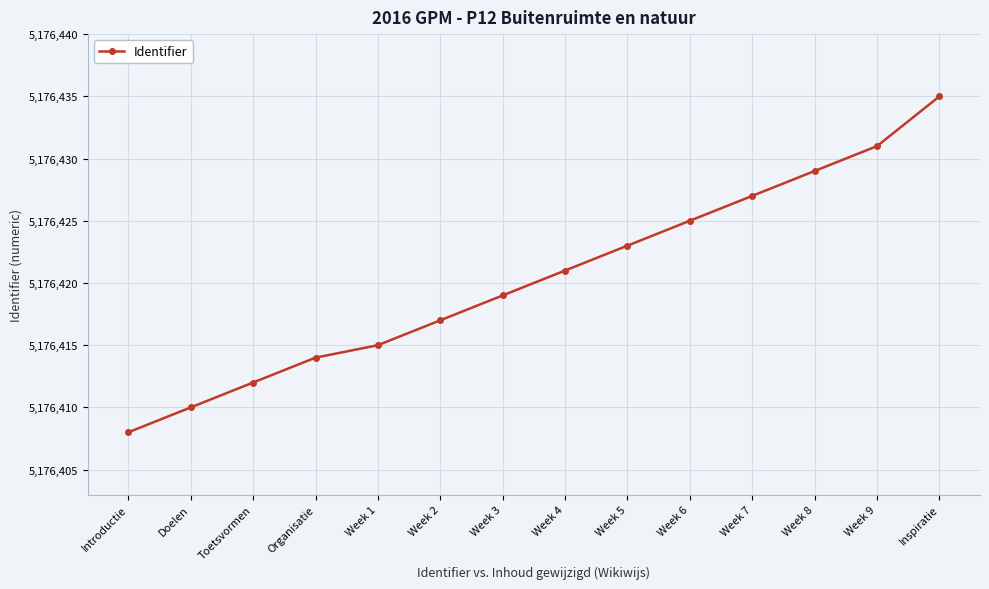

Reading right to left, transcribe all the data shown in this chart.

Inspiratie=5176435	Week 9=5176431	Week 8=5176429	Week 7=5176427	Week 6=5176425	Week 5=5176423	Week 4=5176421	Week 3=5176419	Week 2=5176417	Week 1=5176415	Organisatie=5176414	Toetsvormen=5176412	Doelen=5176410	Introductie=5176408